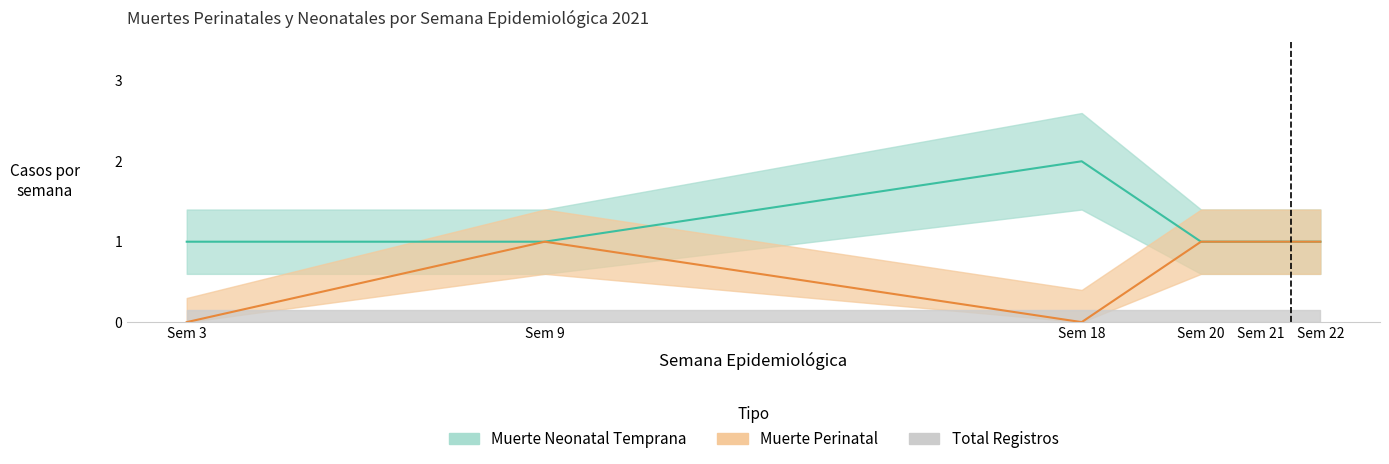

At which category does Muerte Neonatal Temprana reach its first local valley?

Semana 9